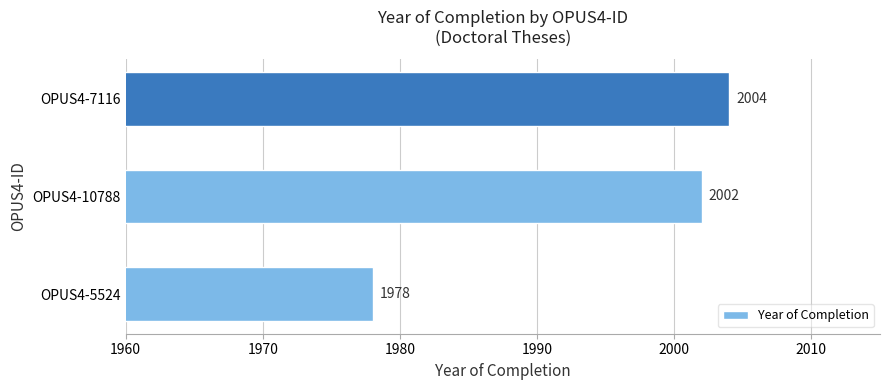

What is the average value?

1995